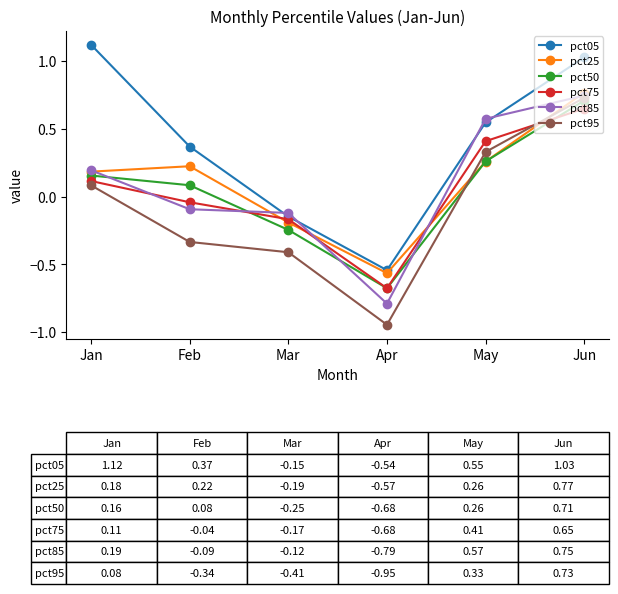

How many lines are shown in the chart?

6